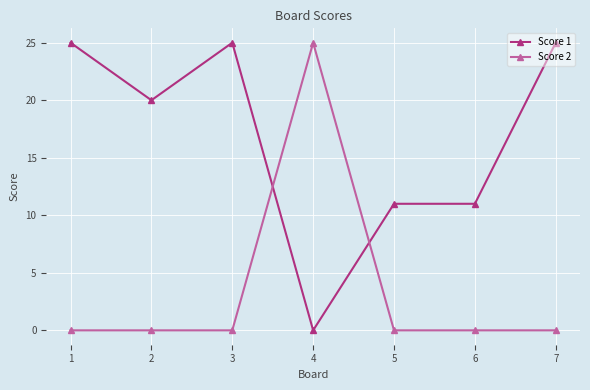

What is the total value across all series at 1?

25